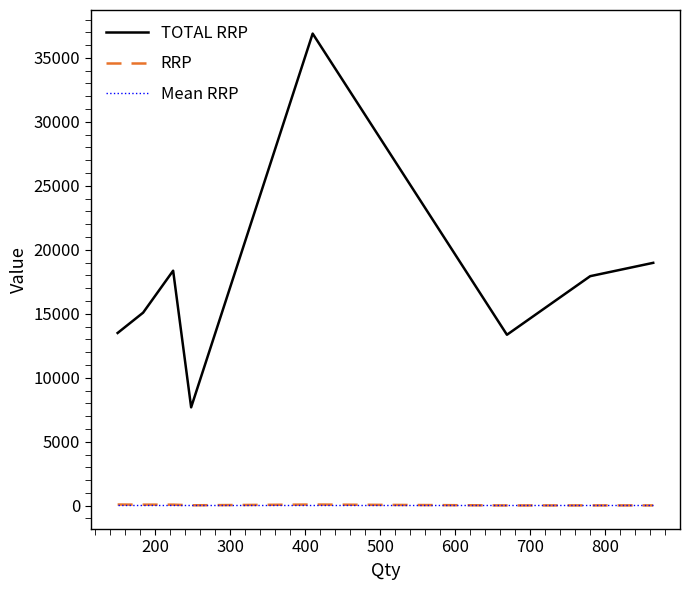

How many values in the TOTAL RRP series are below 17940?

4